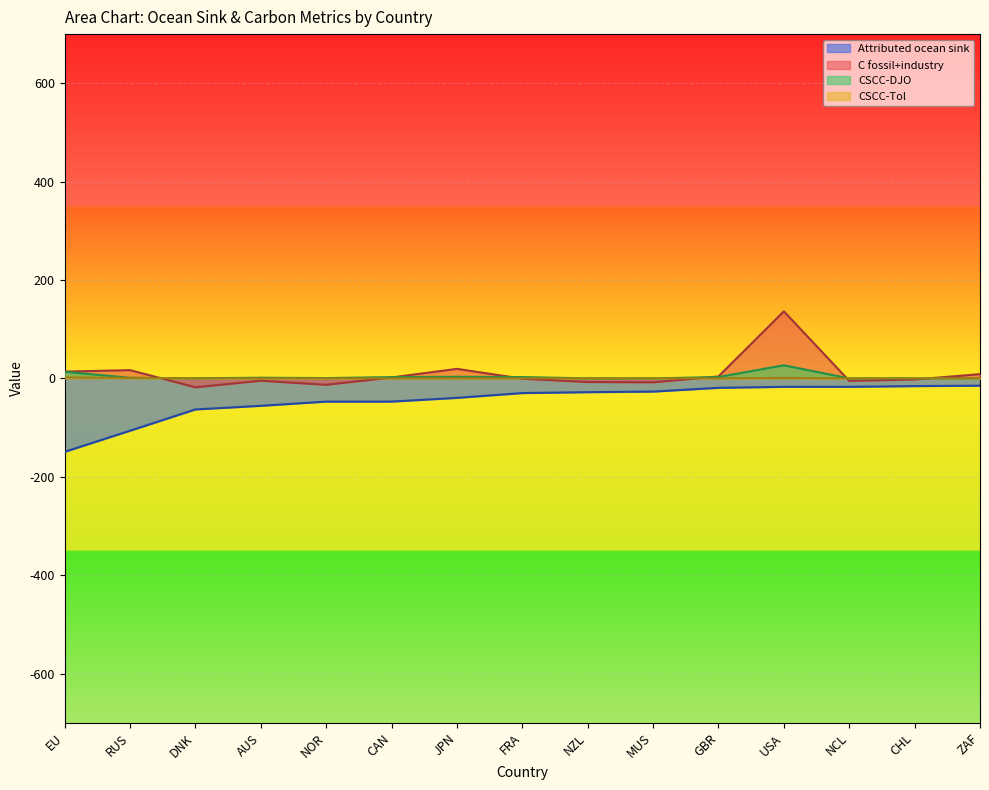

Is it true that Attributed ocean sink equals -39.5 at JPN?

True